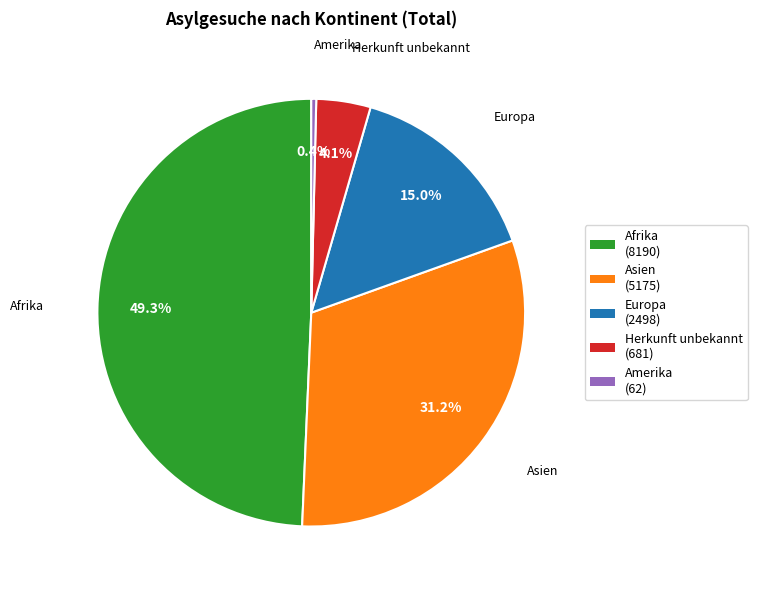

Does any single category account for the majority?

No